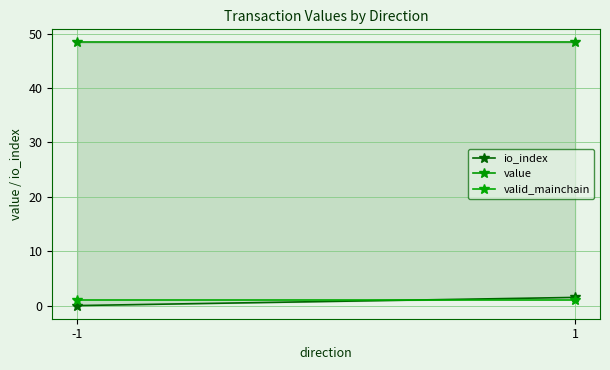

Which series changed the most between -1 and 1?

io_index